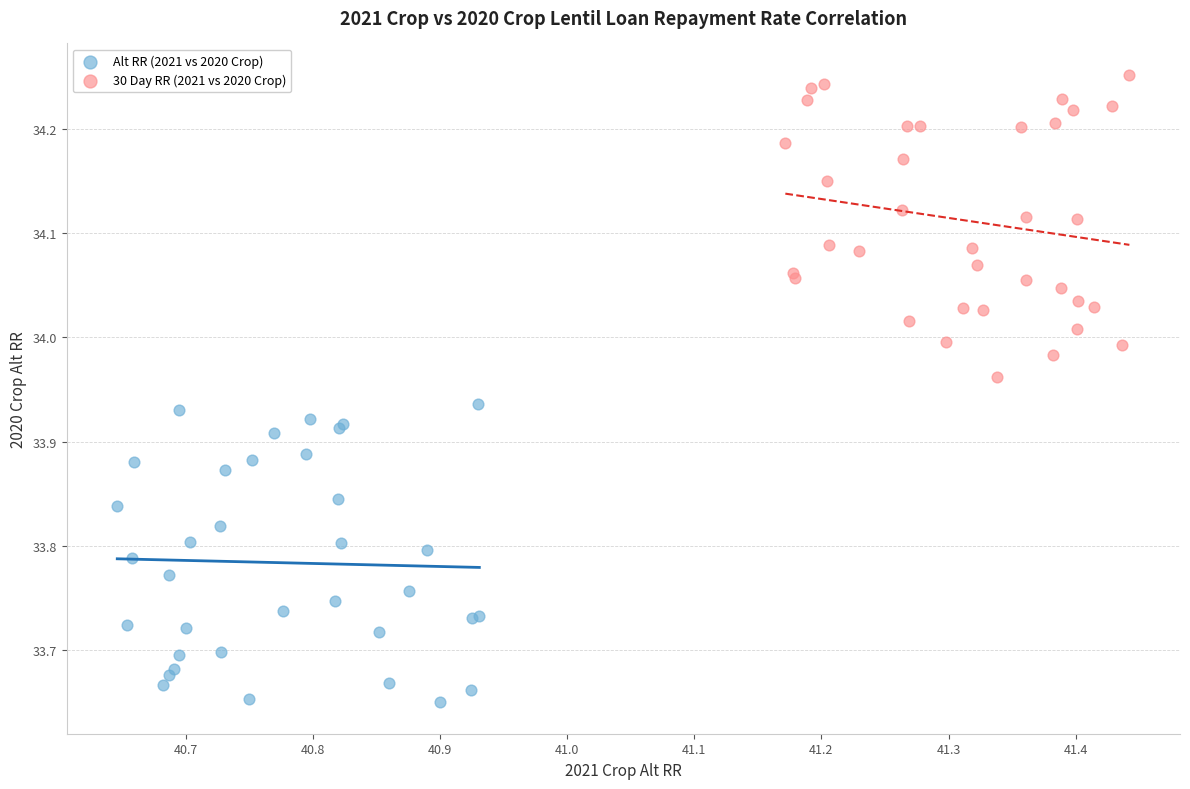

Which series contains the lowest Y value?

Alt RR (2021 vs 2020 Crop)